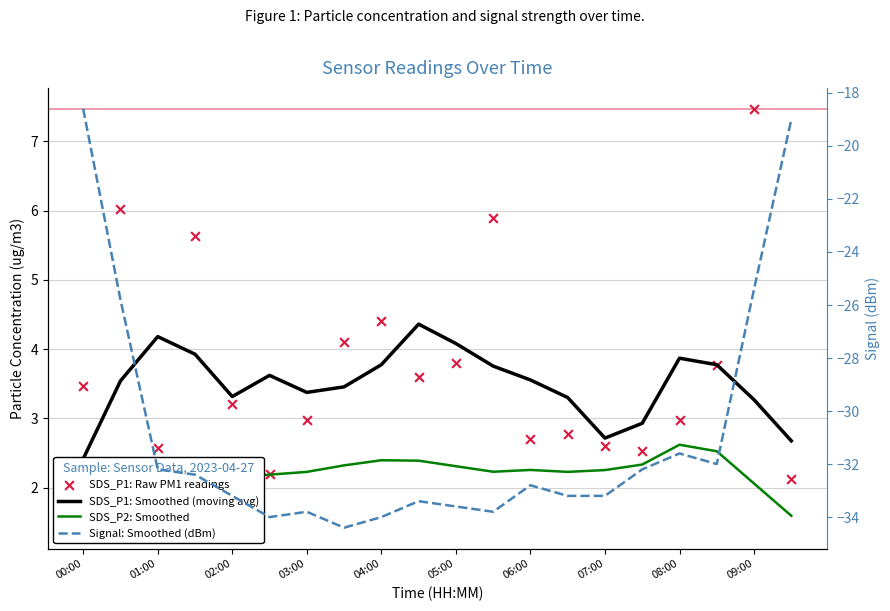

What is the total value across all series at 03:00?

-25.2